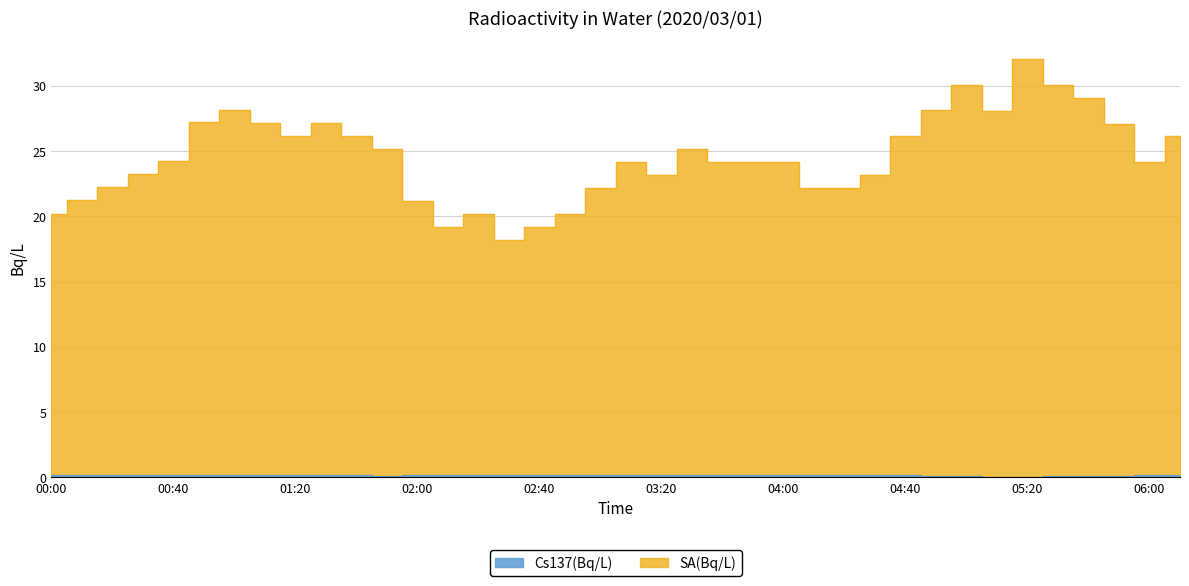

What is the label of the 30th point from the right?

01:20